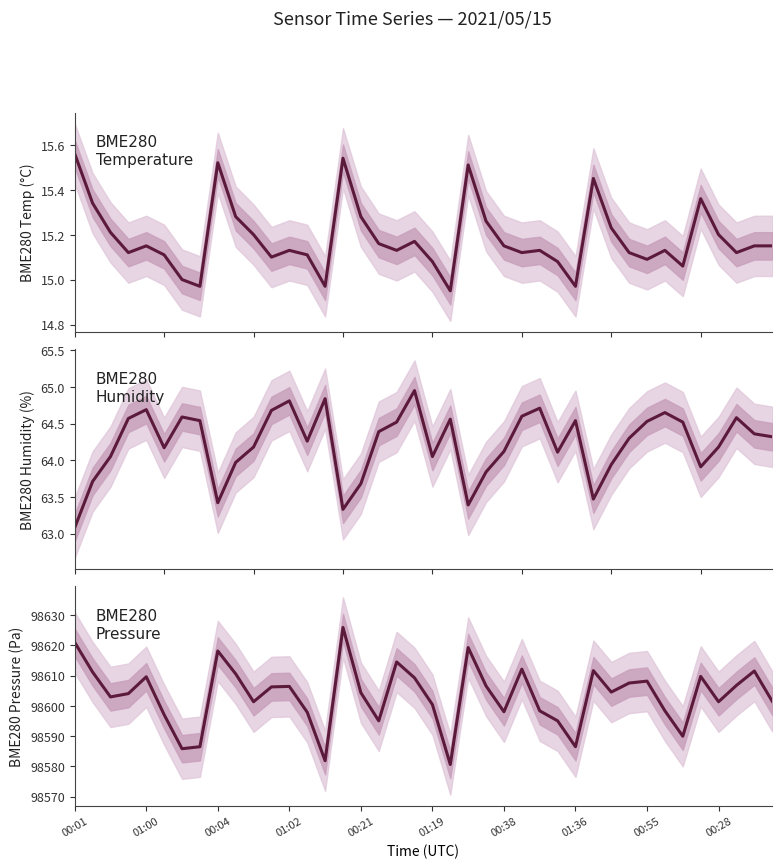

What is the total value across all series at 30?

98683.7